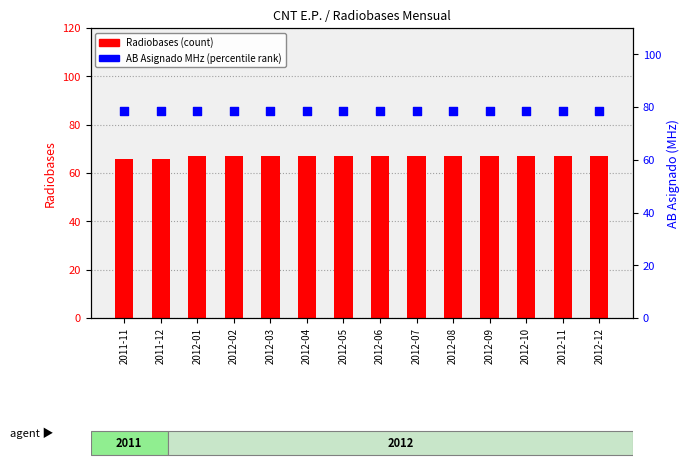

At how many categories does at least one series exceed 66?

14